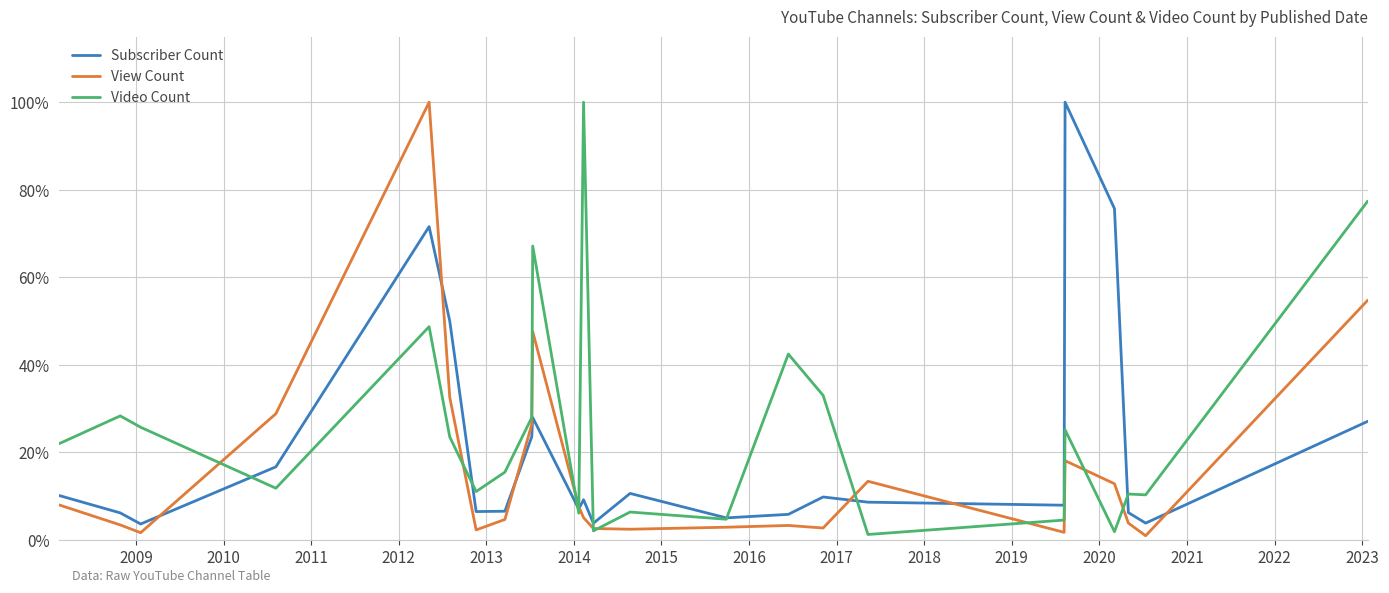

How many distinct data groups are displayed?

3